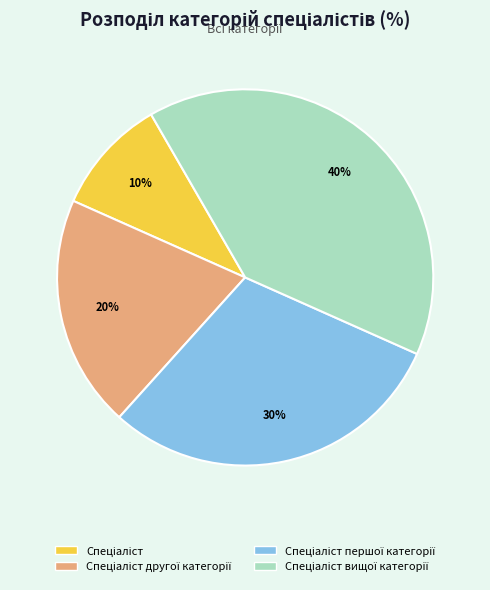

To the nearest percent, what is the difference between the largest and smallest slice percentages?

30%